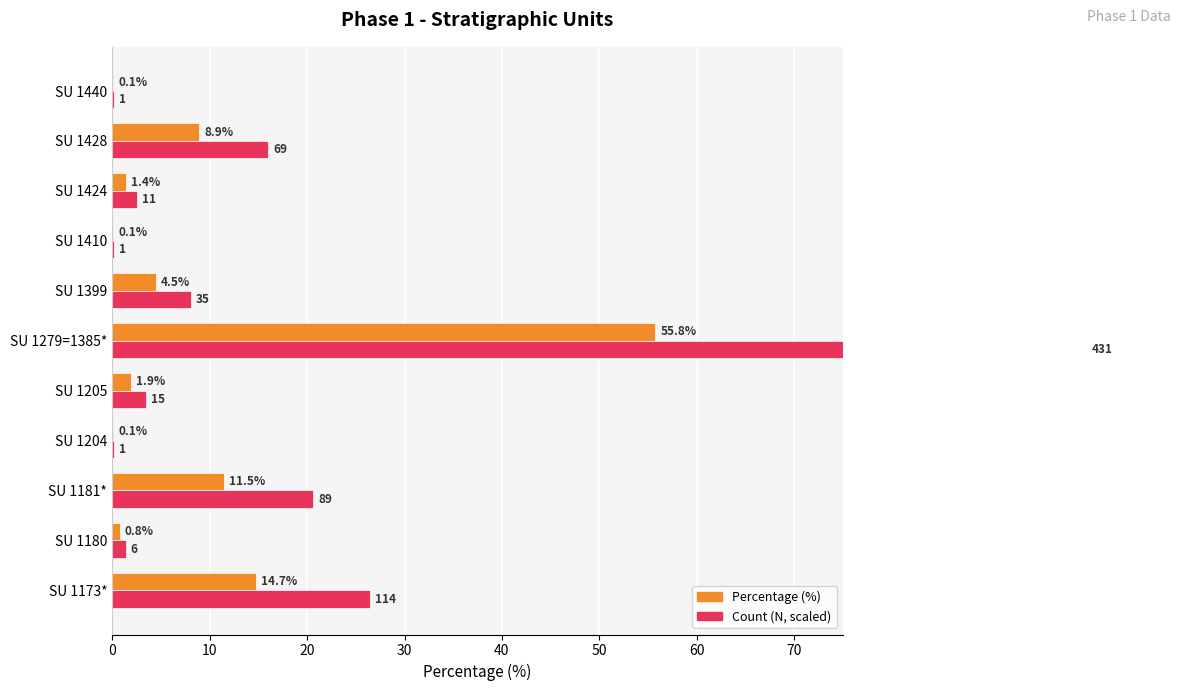

Which series has the largest range (max minus min)?

N (scaled)